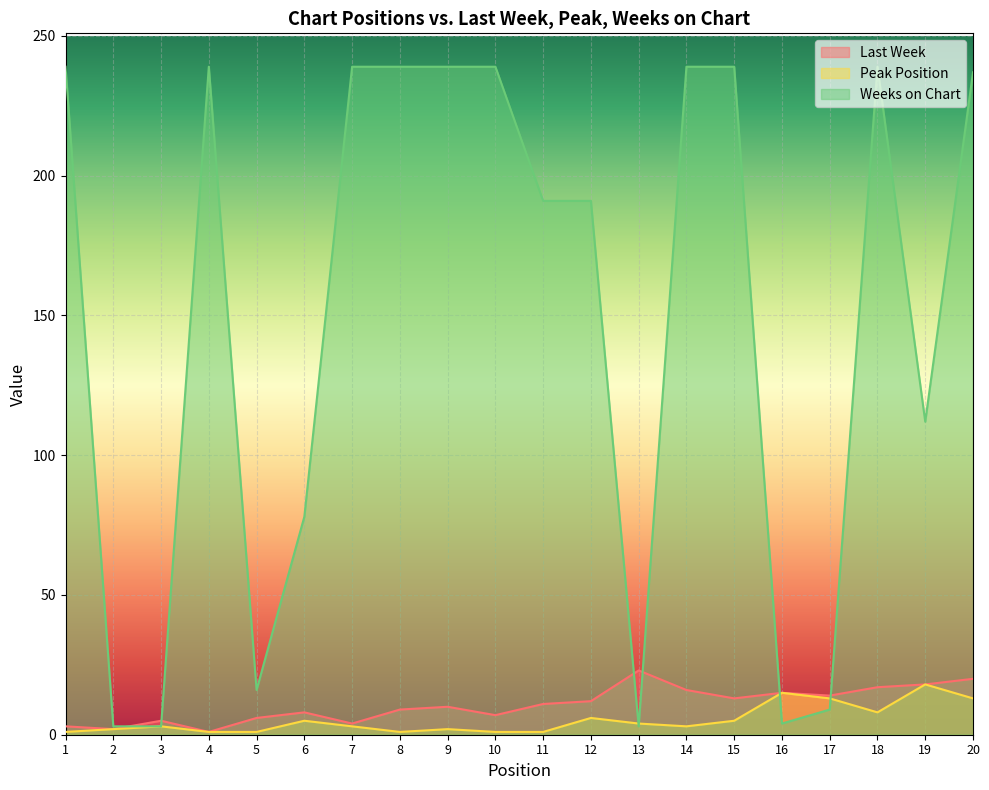

What is the value of the Last Week point at the 20th from the left?

20